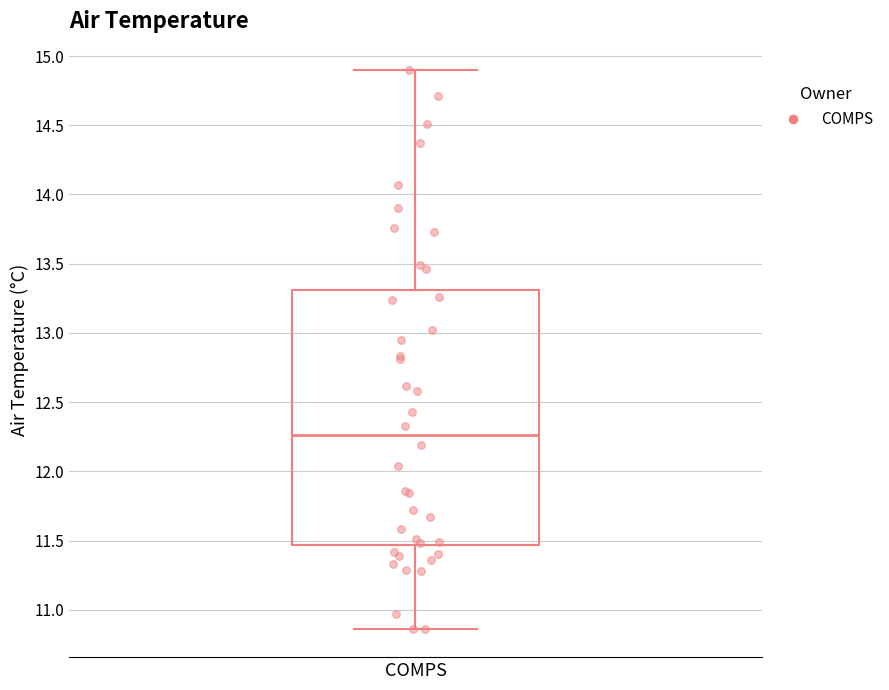

Transcribe this box plot: give where the median line is, the range the box spans, and where the two whiskers end, as read against the y-axis. The values are not printed on the chart, so give them approximately, as read against the axis.

median 12.25, box 11.45 to 13.30, whiskers 10.85 to 14.90